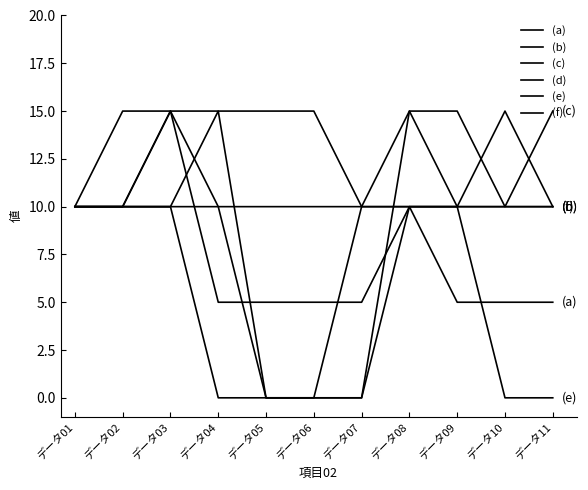

At which category does (e) reach its first local peak?

データ08